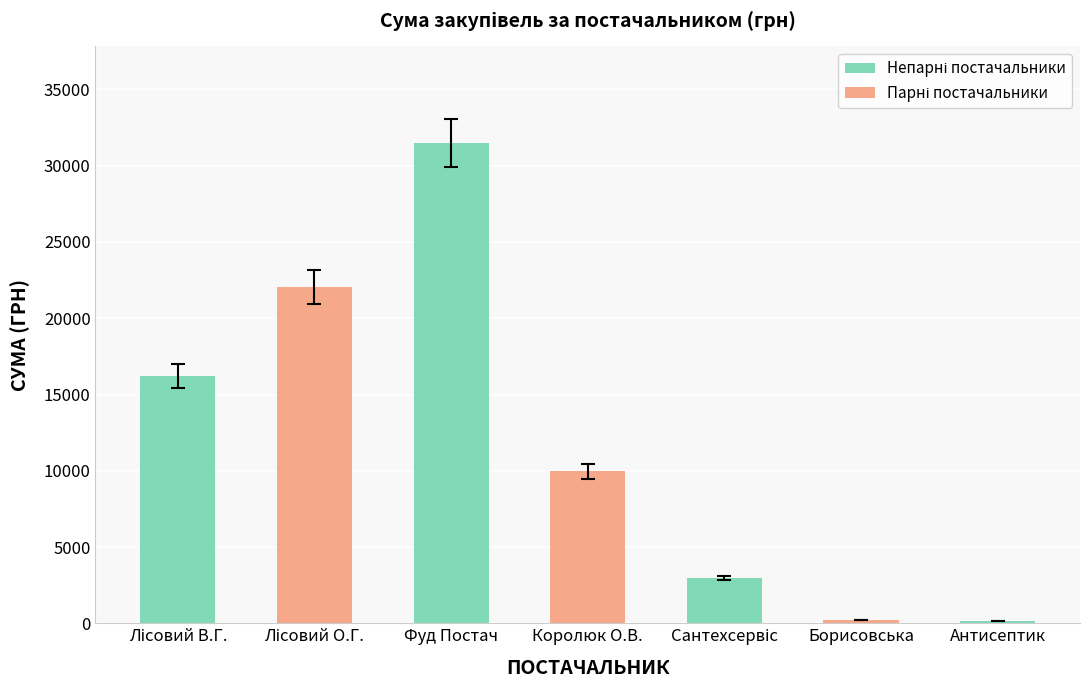

What is the value of the 5th bar from the left?

2988.0